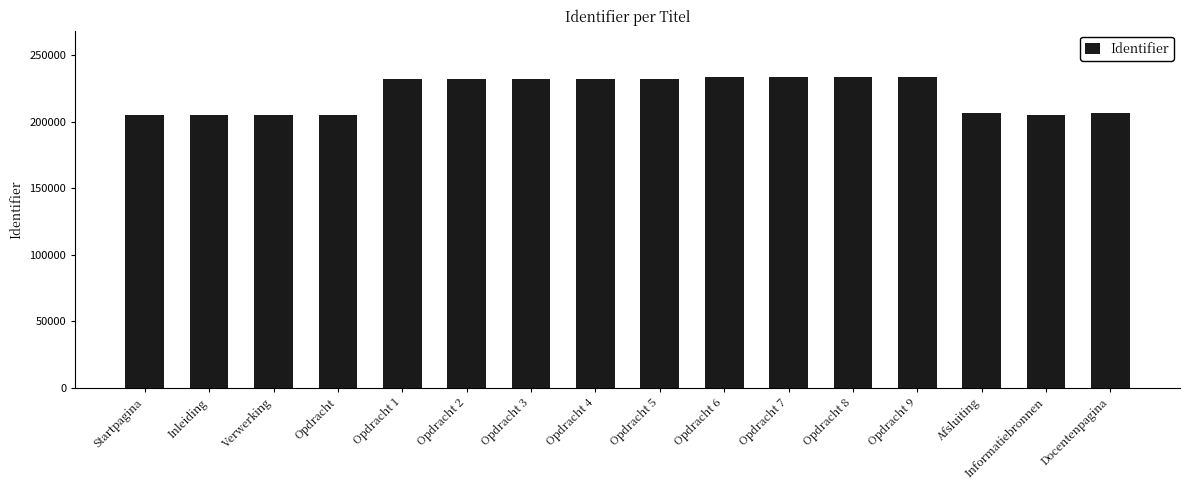

True or false: the data shows 295441 at Inleiding.

False